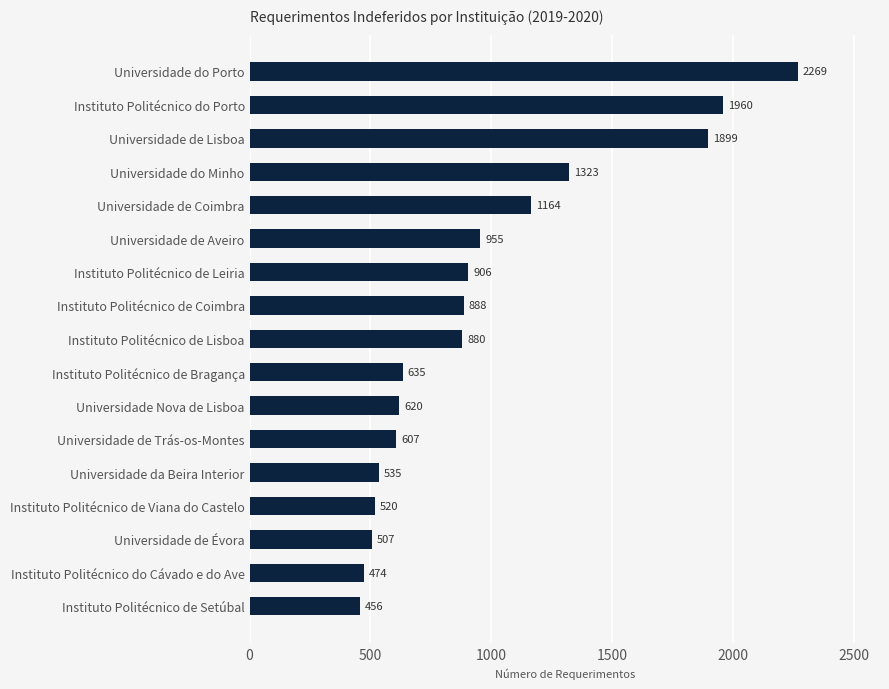

What is the difference between the maximum and minimum values?

1813